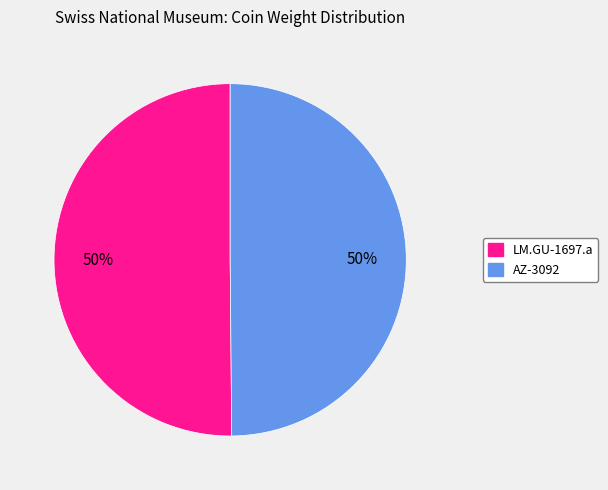

What is the ratio of the value at AZ-3092 to the value at LM.GU-1697.a?

1.0